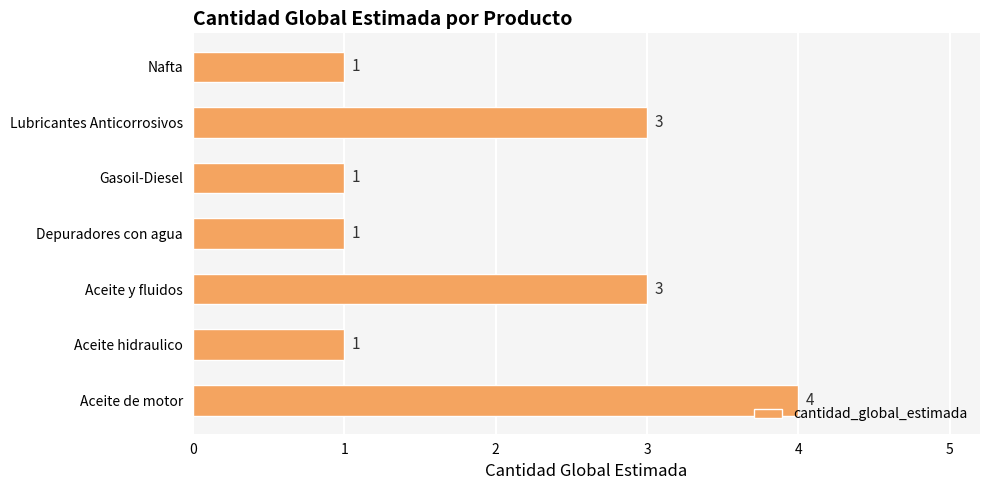

At which category does the chart reach its peak across all series?

Aceite de motor